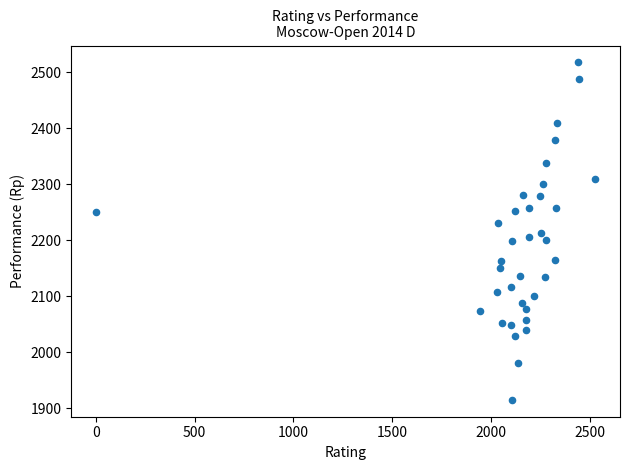

What is the range of Y values (max minus min)?

603